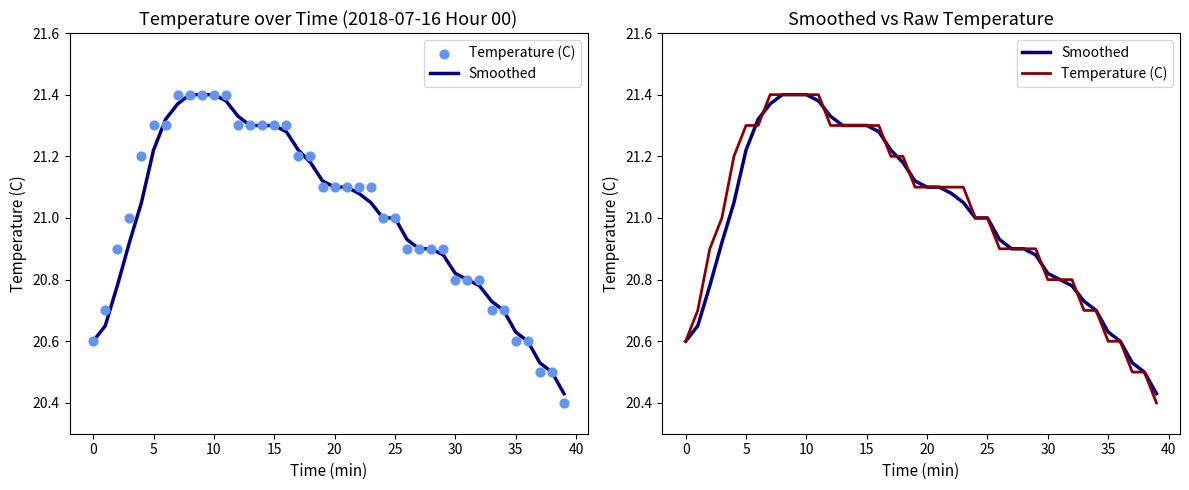

What is the total value across all series at 34?

41.4